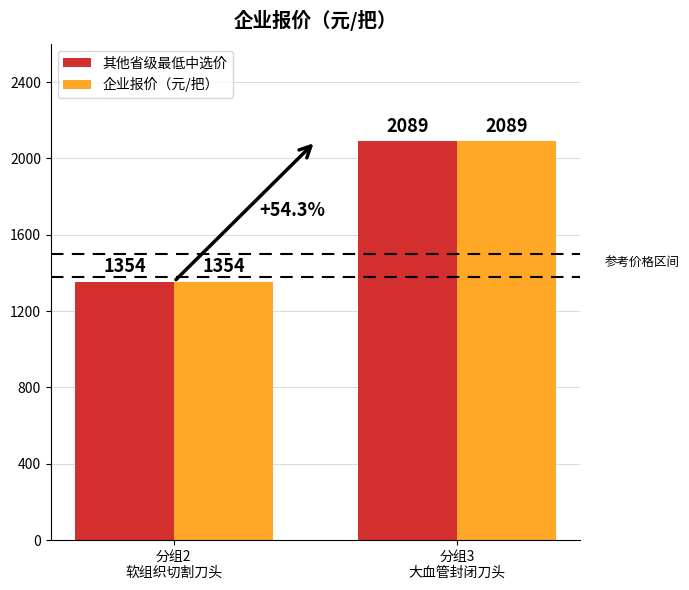

What is the value of the 企业报价（元/把） bar at the 1st from the left?

1354